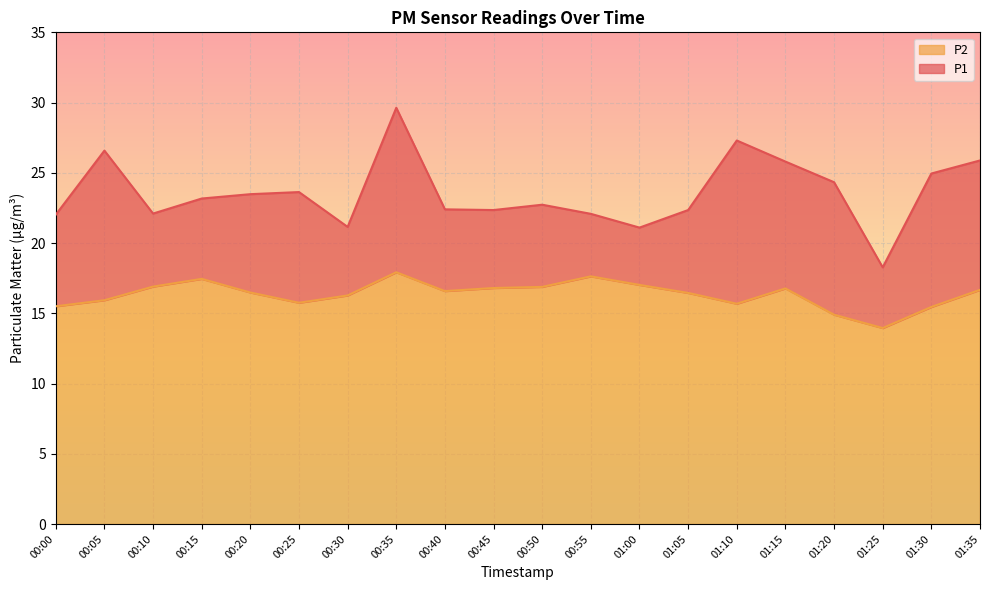

What is the difference between the P2 values at 00:20 and 00:35?

1.4